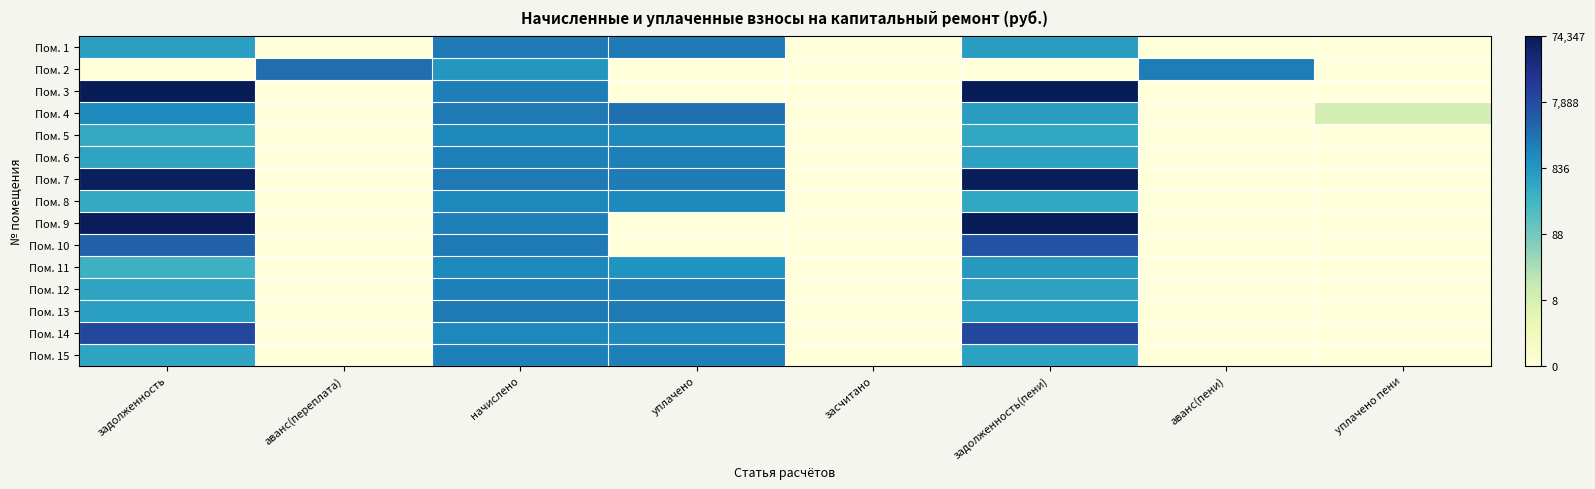

Which series changed the most between начислено and уплачено?

Пом. 10